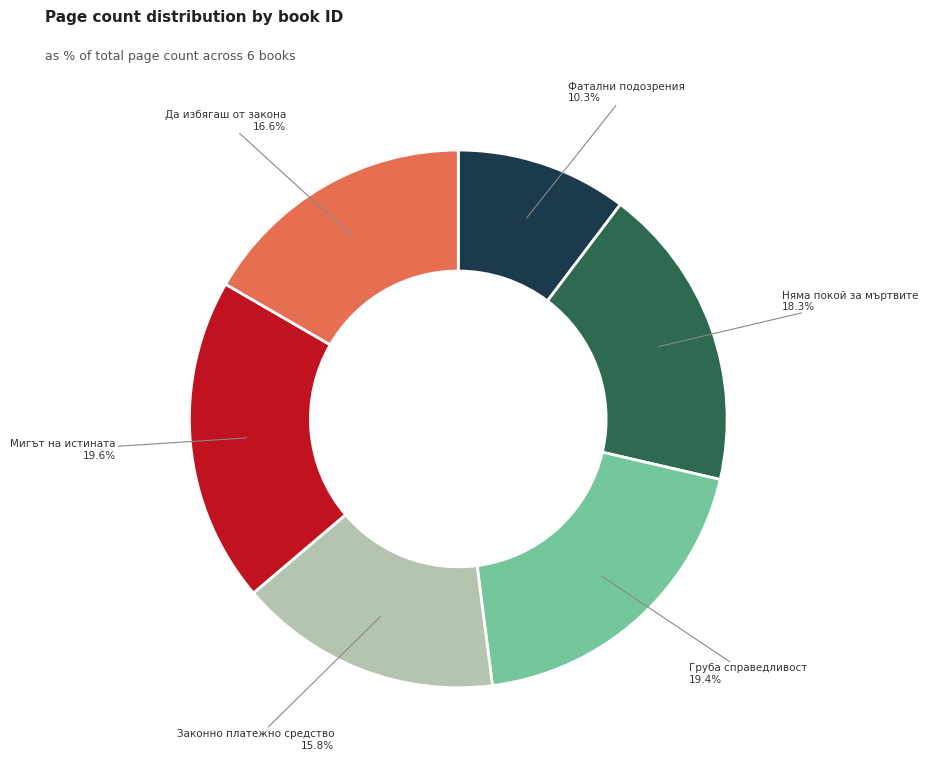

Which slice is the smallest?

Фатални подозрения